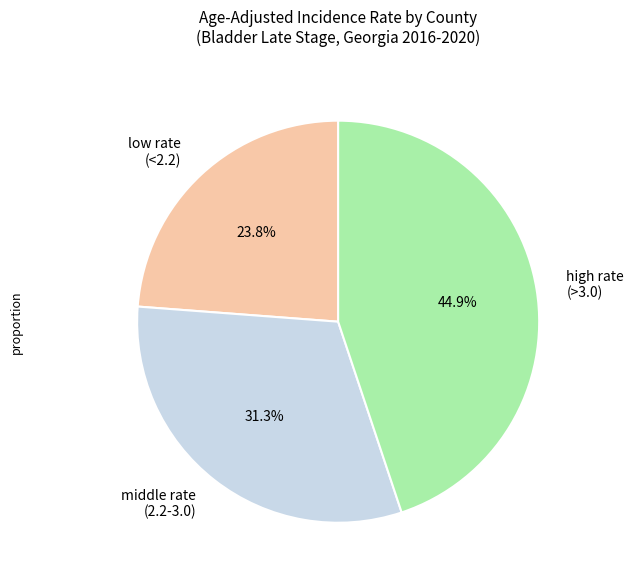

Rank the categories by value from highest to lowest.

high rate (>3.0), middle rate (2.2-3.0), low rate (<2.2)